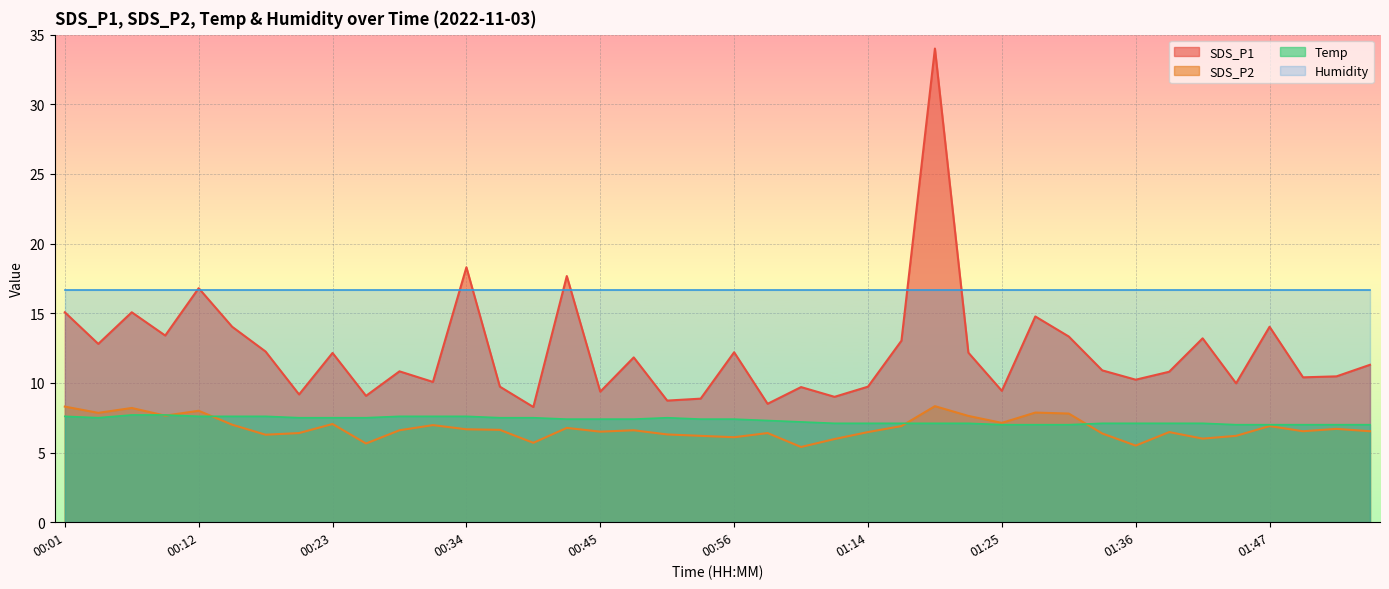

How many lines are shown in the chart?

4